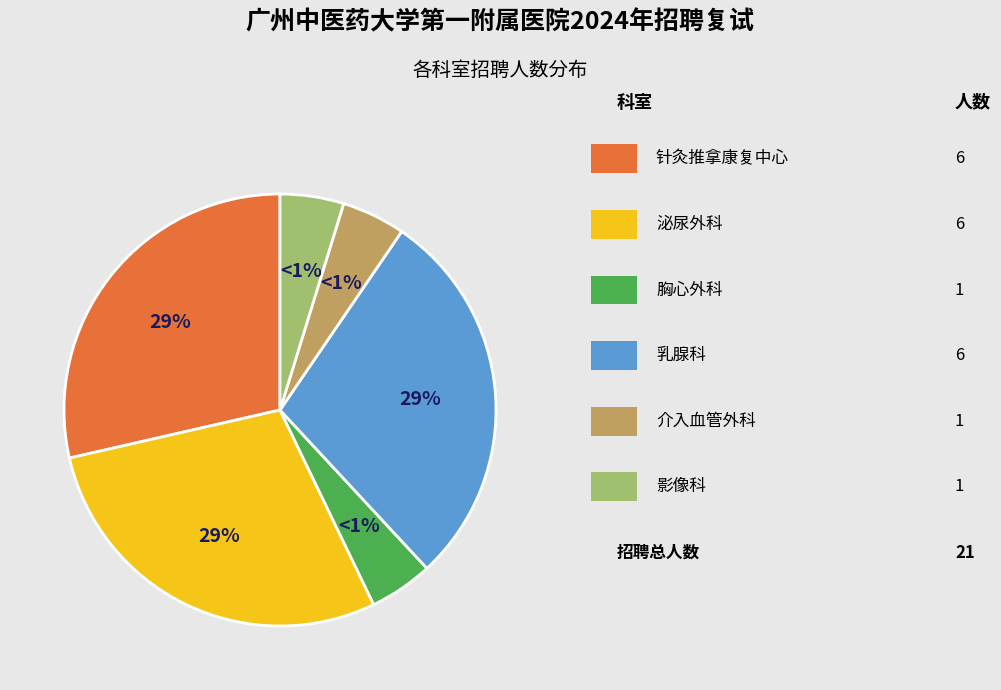

Which category has the smallest portion of the pie?

胸心外科